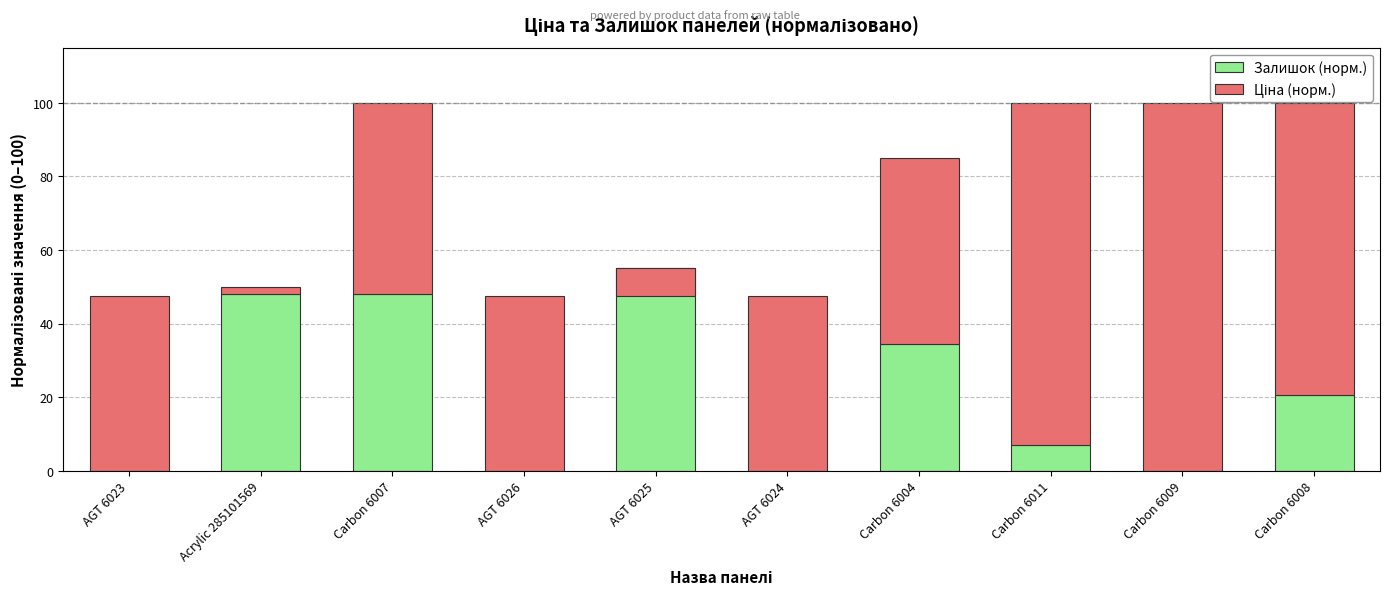

What is the sum of the Залишок (норм.) values at AGT 6024 and Acrylic 285101569?

48.1